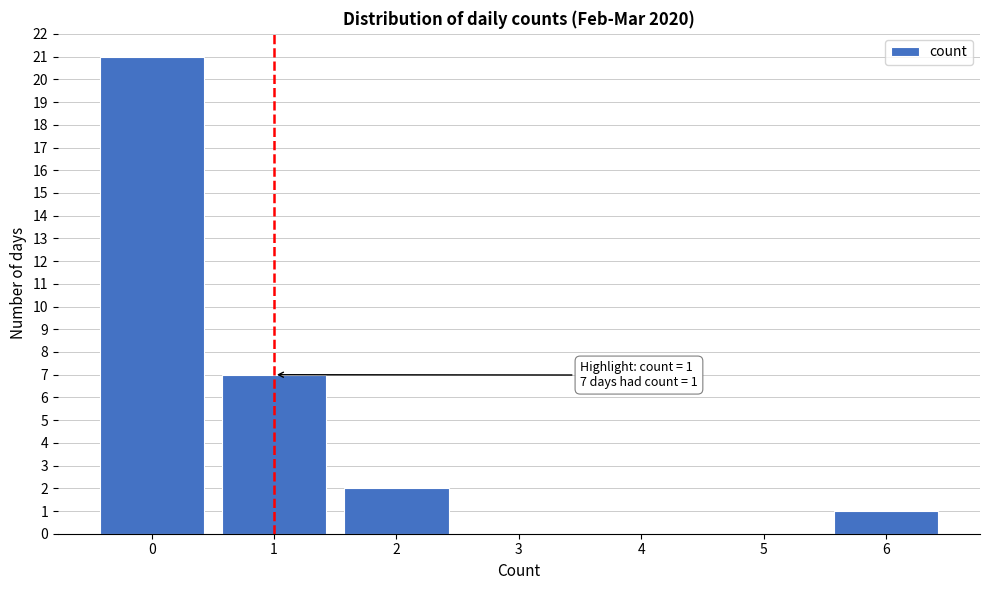

Reading right to left, what are all the values shown in this chart?

6=1	5=0	4=0	3=0	2=2	1=7	0=21